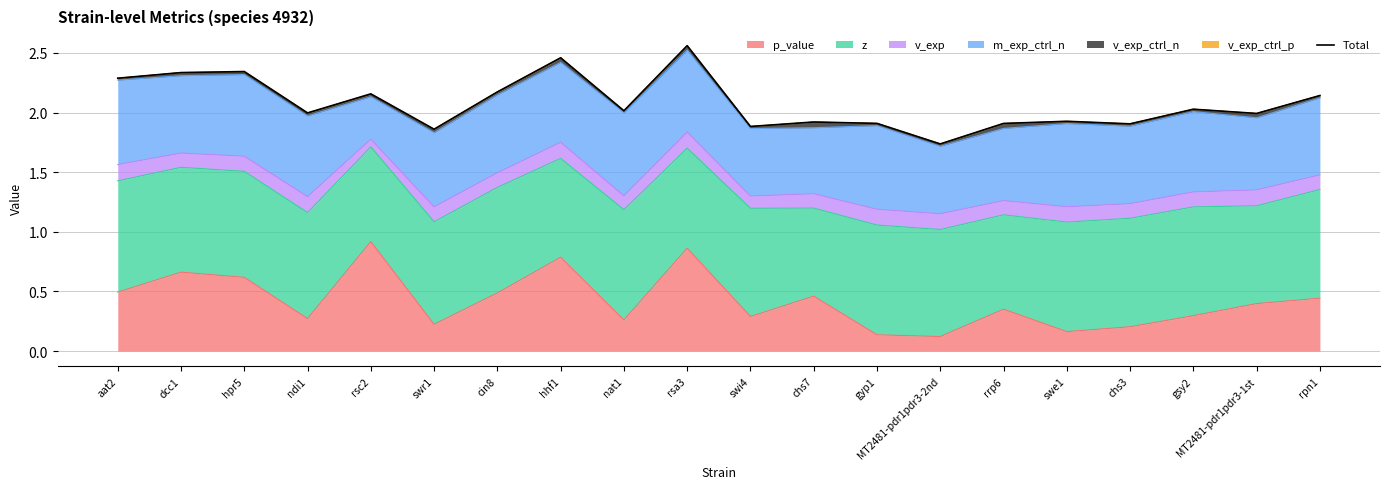

List the labels in order of value, largest first.

rsa3, hhf1, hpr5, dcc1, aat2, cin8, rsc2, rpn1, gsy2, nat1, ndi1, MT2481-pdr1pdr3-1st, swe1, chs7, gyp1, rrp6, chs3, swi4, swr1, MT2481-pdr1pdr3-2nd